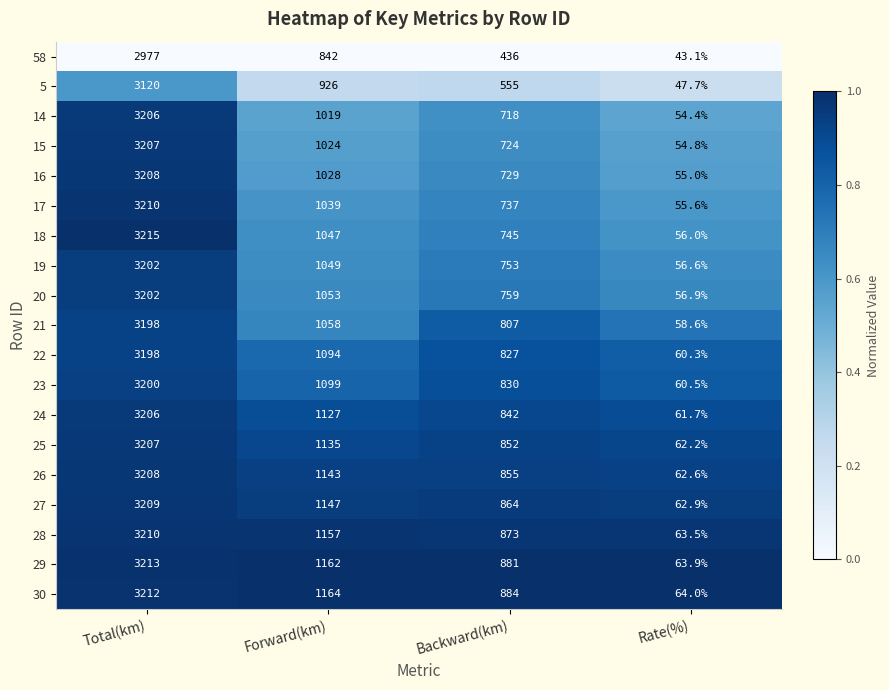

What is the difference between the highest and lowest values at Backward(km)?

448.0